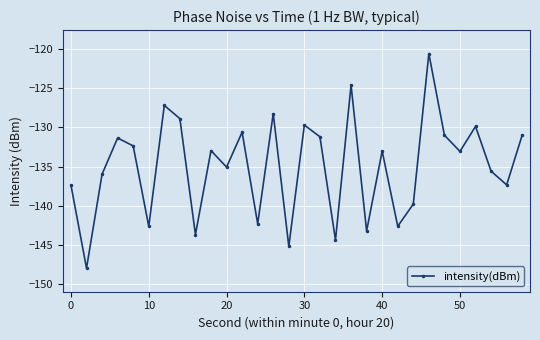

What is the value of the 20th point from the left?

-143.2